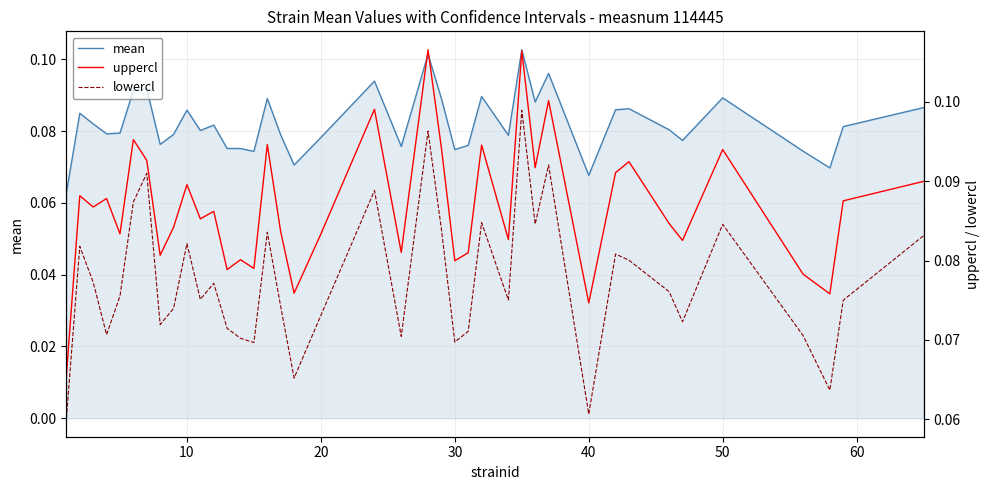

Is this an area chart (filled region under the line)?

No